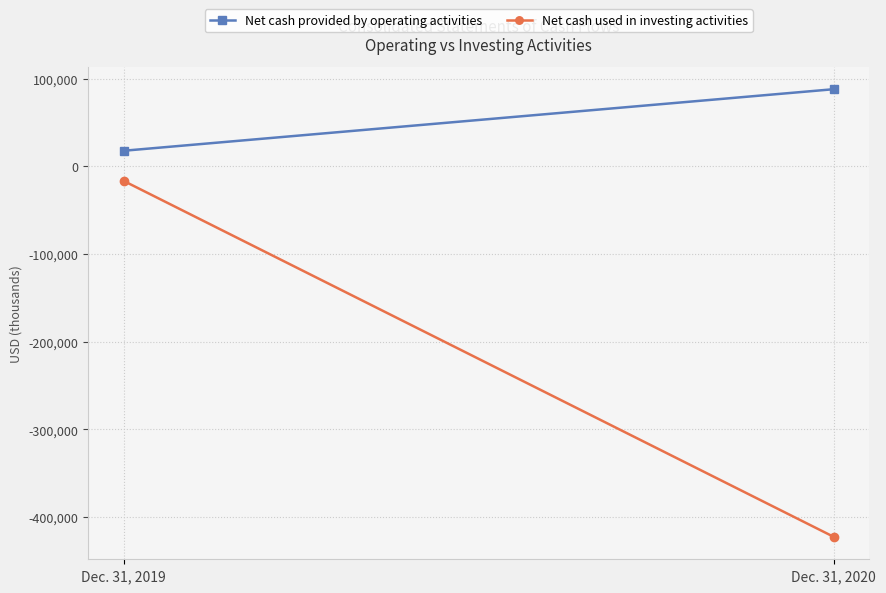

Which series has the largest total across all categories?

Net cash provided by operating activities